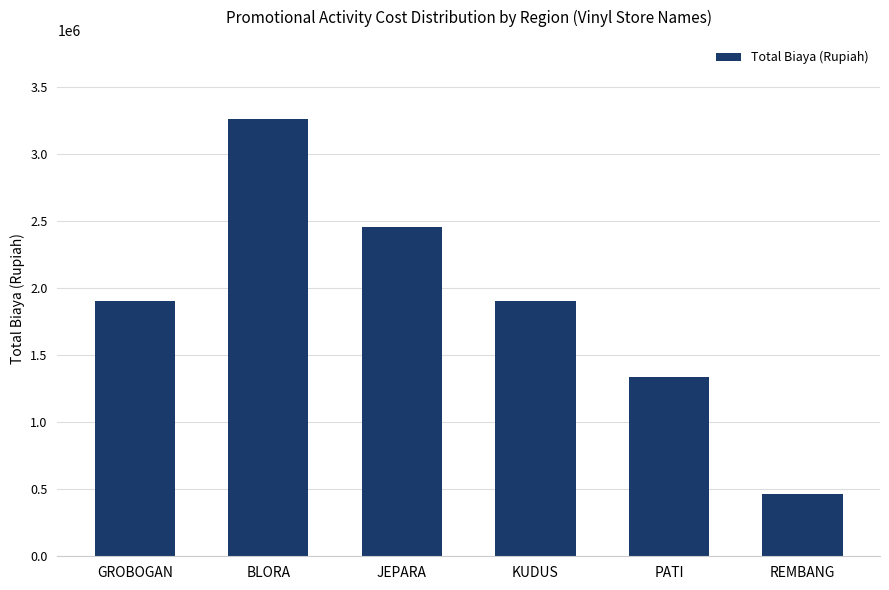

Is it true that the value at KUDUS is 3366111?

False